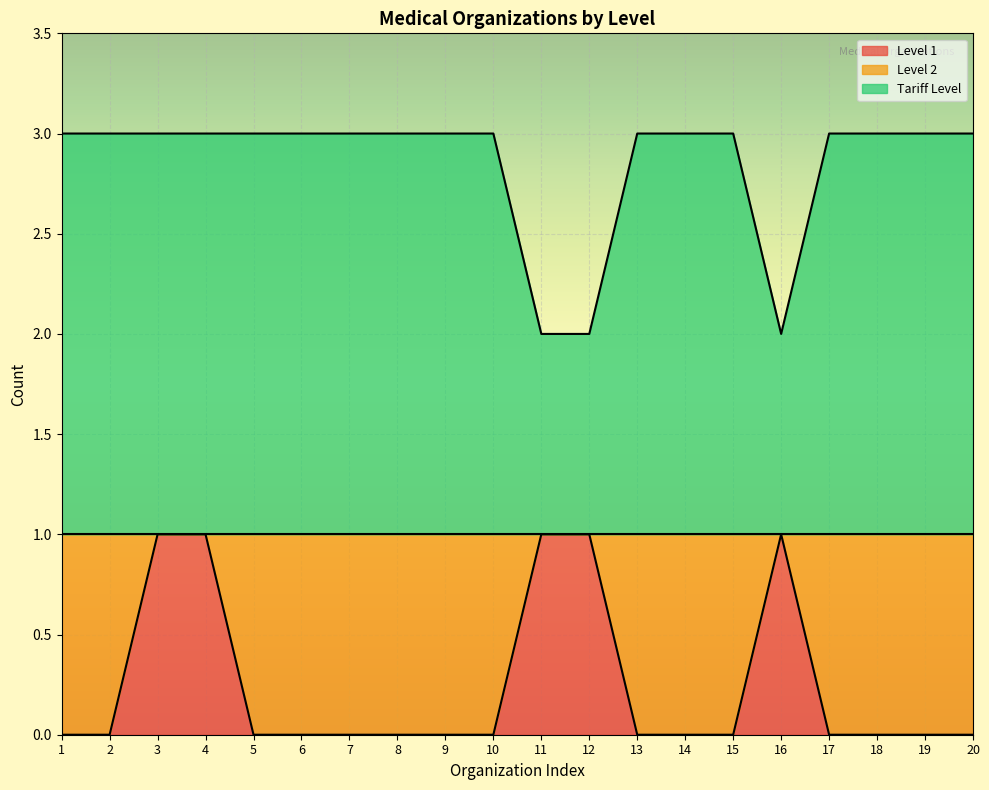

Which label corresponds to the smallest value in the chart?

1